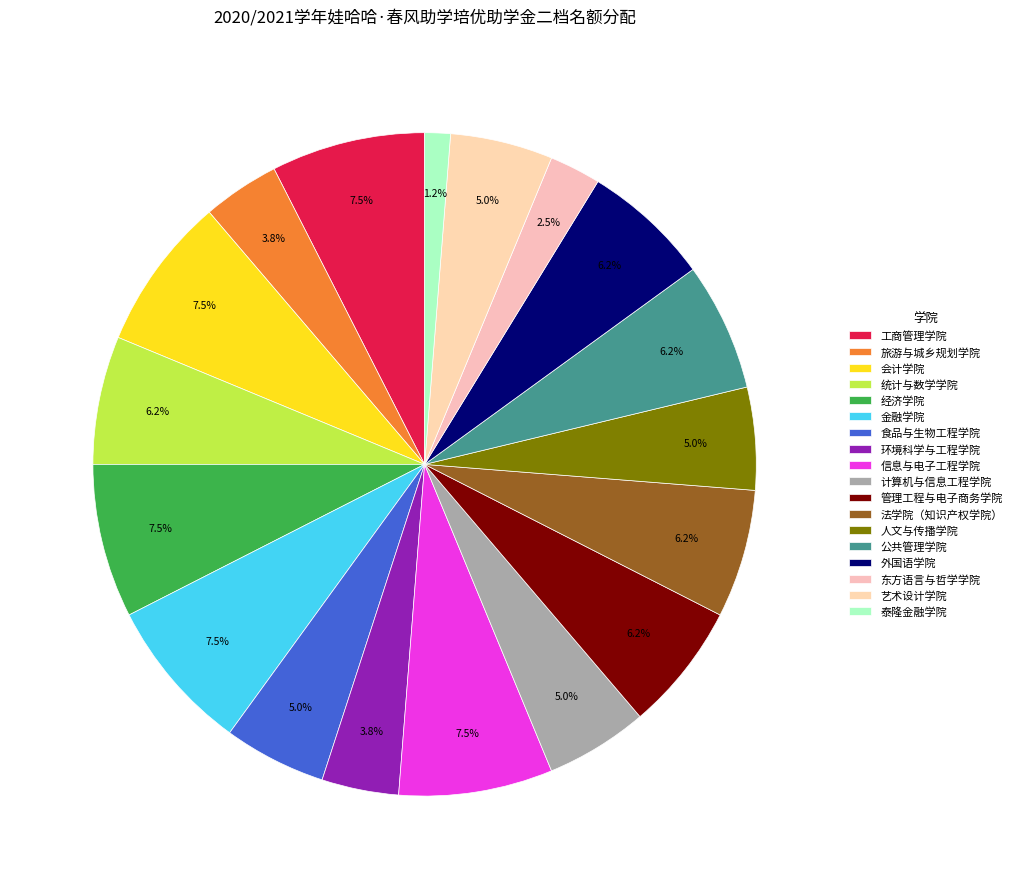

To the nearest percent, what is the combined percentage of 计算机与信息工程学院 and 外国语学院?

11%